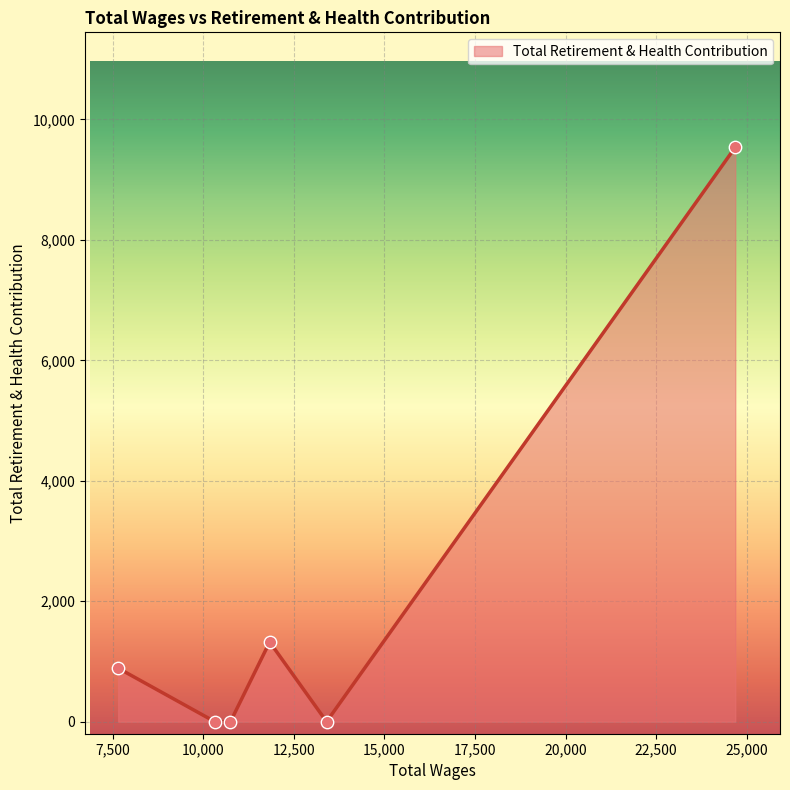

True or false: the data has more than 1 interior local peaks.

False